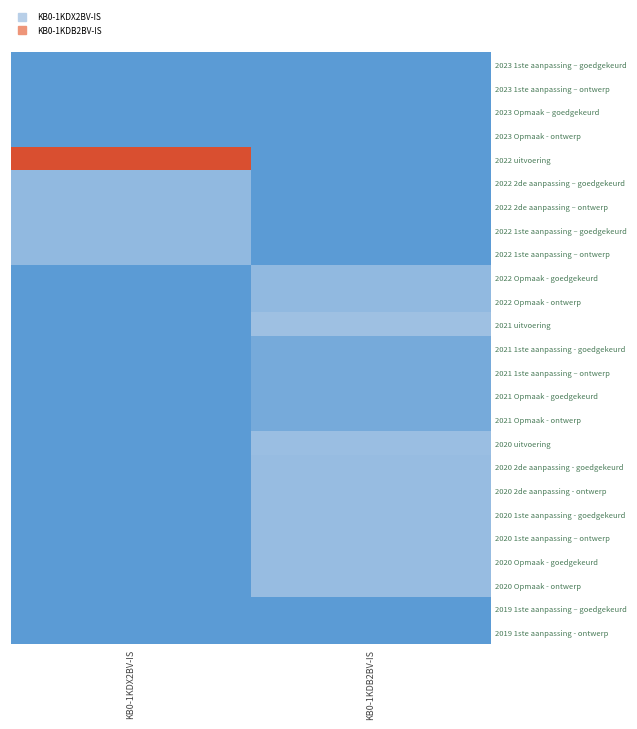

Which series has the widest spread of values?

2022 uitvoering